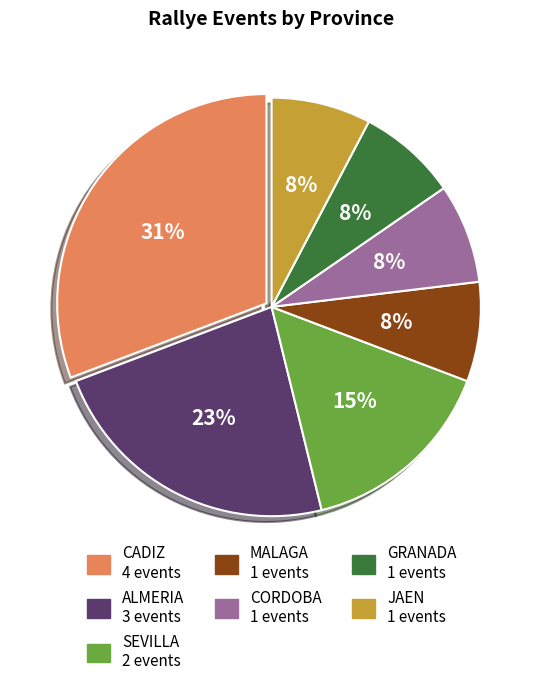

To the nearest percent, what is the difference between the largest and smallest slice percentages?

23%